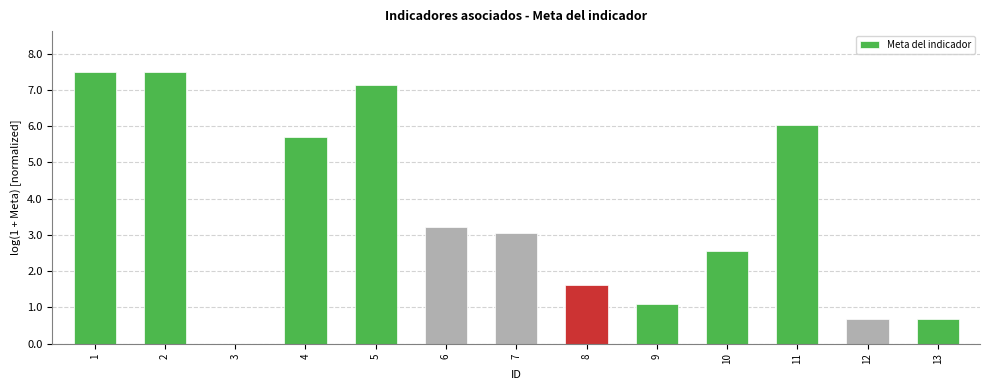

What is the maximum value shown in the chart?

7.5